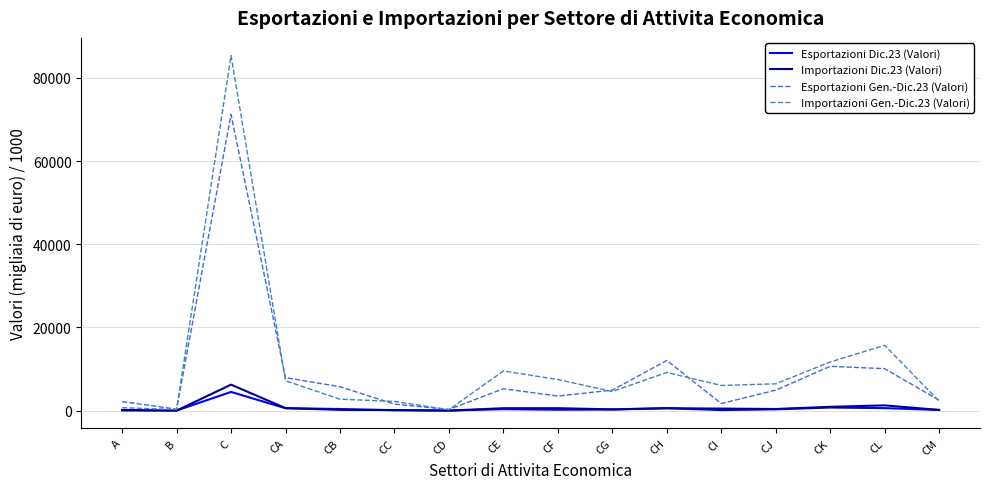

Which label corresponds to the largest value in the chart?

C